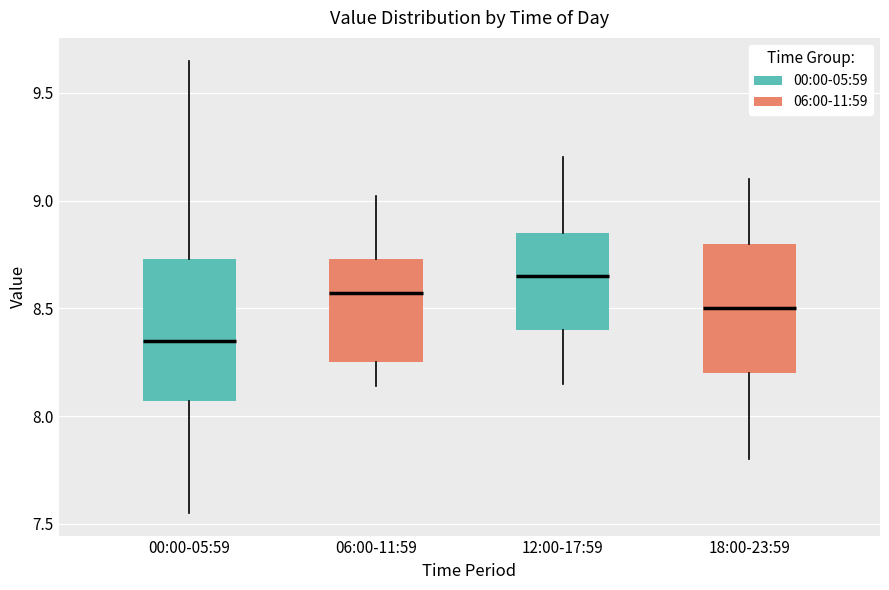

Reading left to right, transcribe this box plot: for each box, give where its median line is, the range the box spans, and where its two whiskers end, as read against the y-axis. The values are not printed on the chart, so give them approximately, as read against the axis.

00:00-05:59: median 8.35, box 8.05 to 8.75, whiskers 7.55 to 9.65
06:00-11:59: median 8.55, box 8.25 to 8.75, whiskers 8.15 to 9.00
12:00-17:59: median 8.65, box 8.40 to 8.85, whiskers 8.15 to 9.20
18:00-23:59: median 8.50, box 8.20 to 8.80, whiskers 7.80 to 9.10